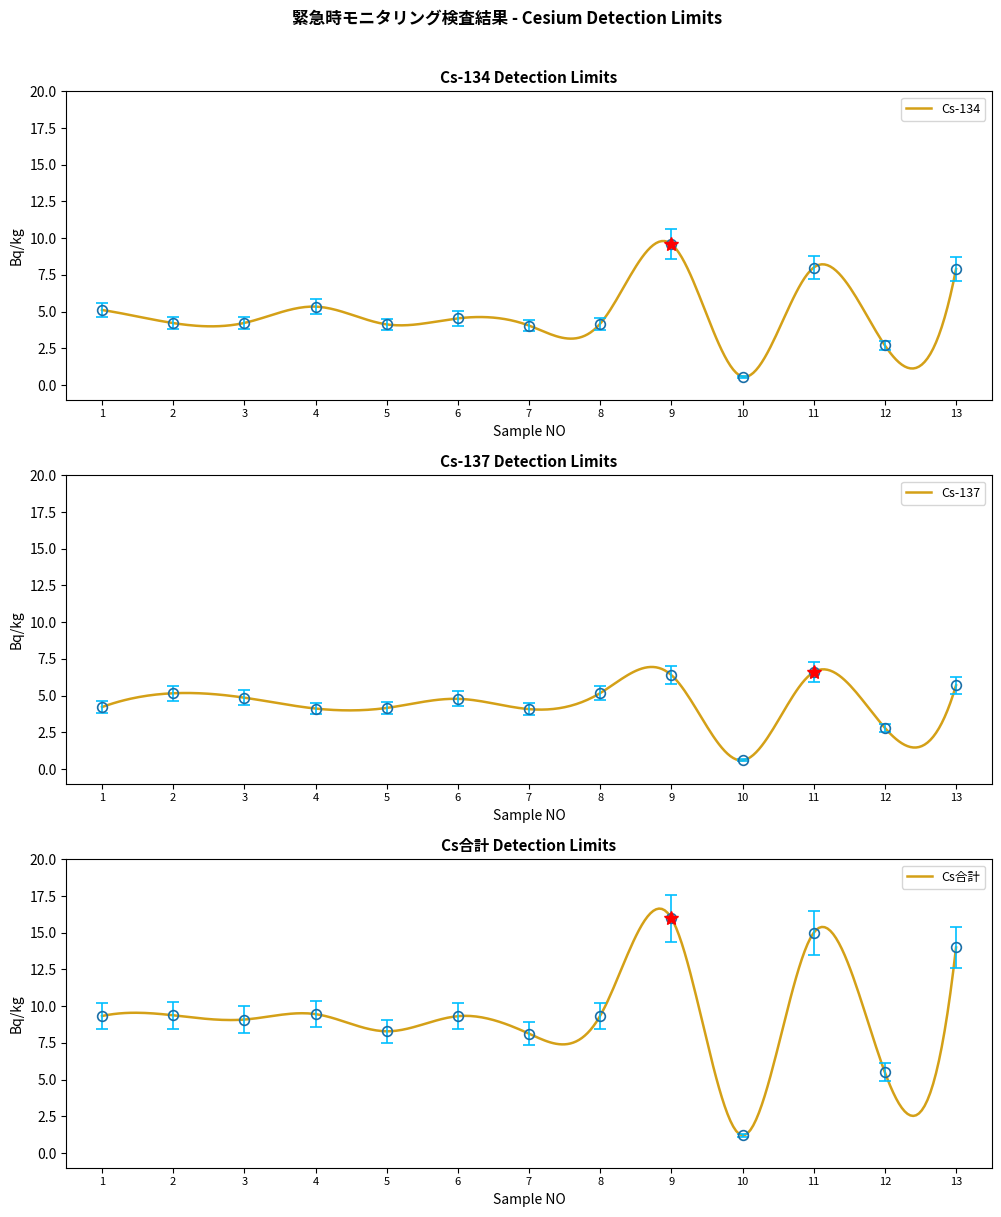

What is the highest value of the Cs合計 series?

16.6